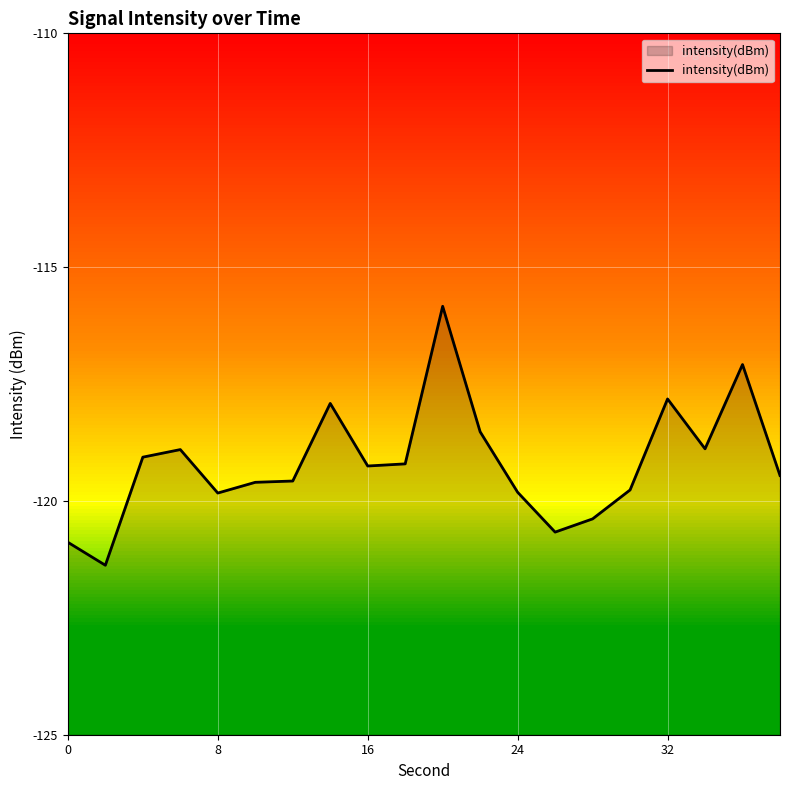

What is the difference between the maximum and minimum values?

5.5